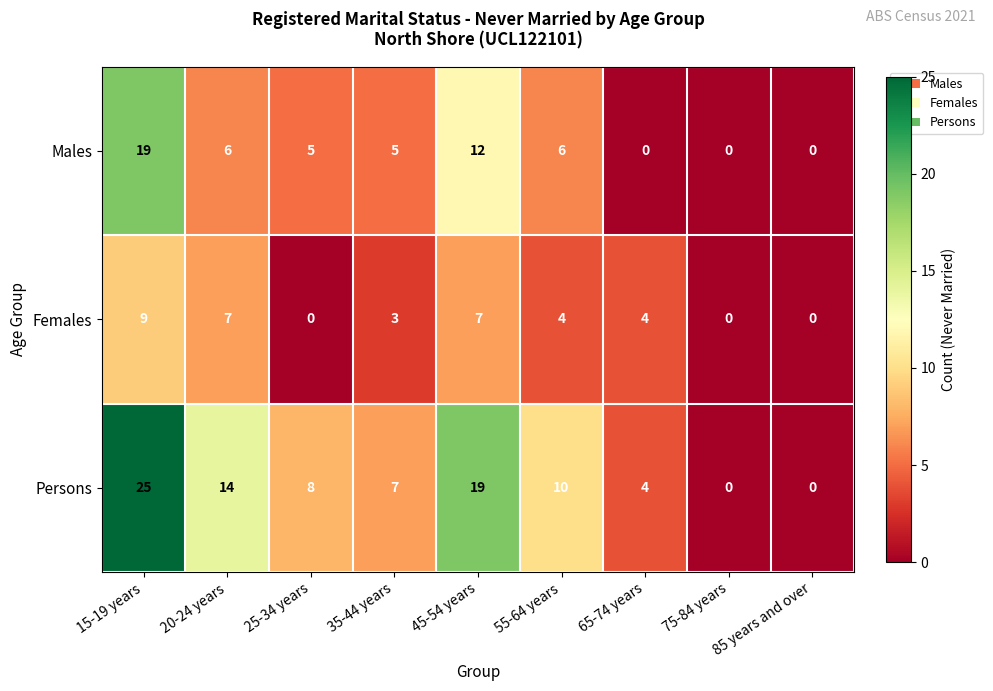

What is the difference between the highest and lowest values at 15-19 years?

16